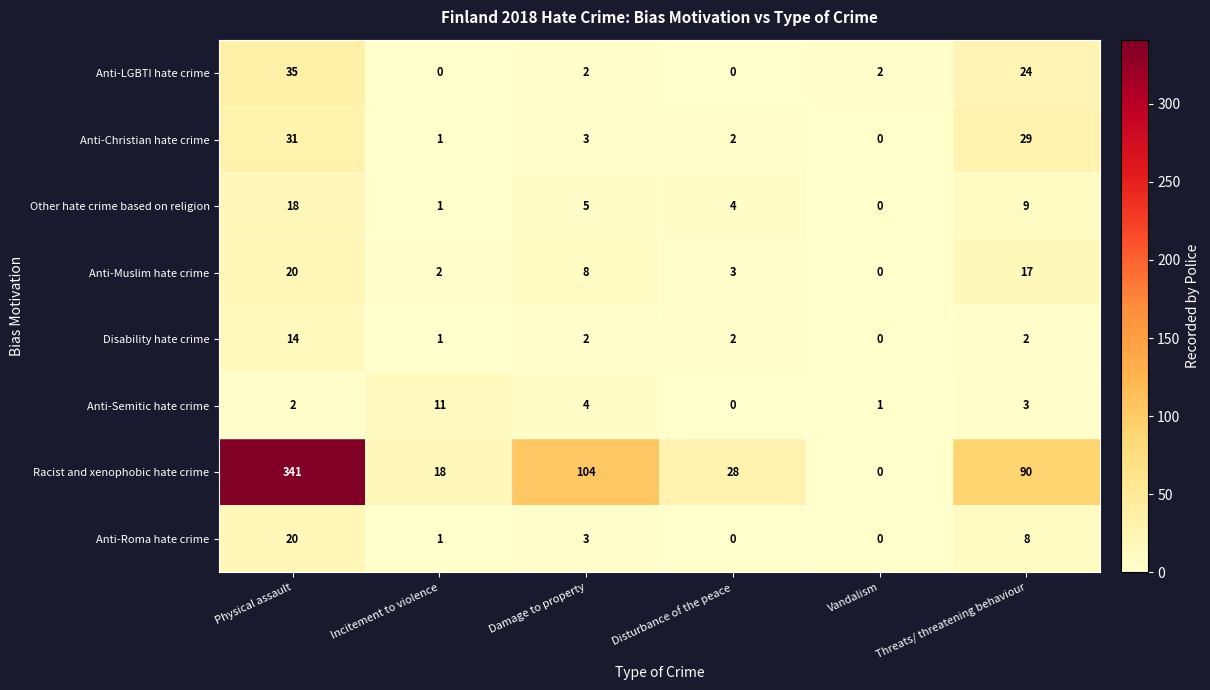

Count the number of data series in this chart.

8